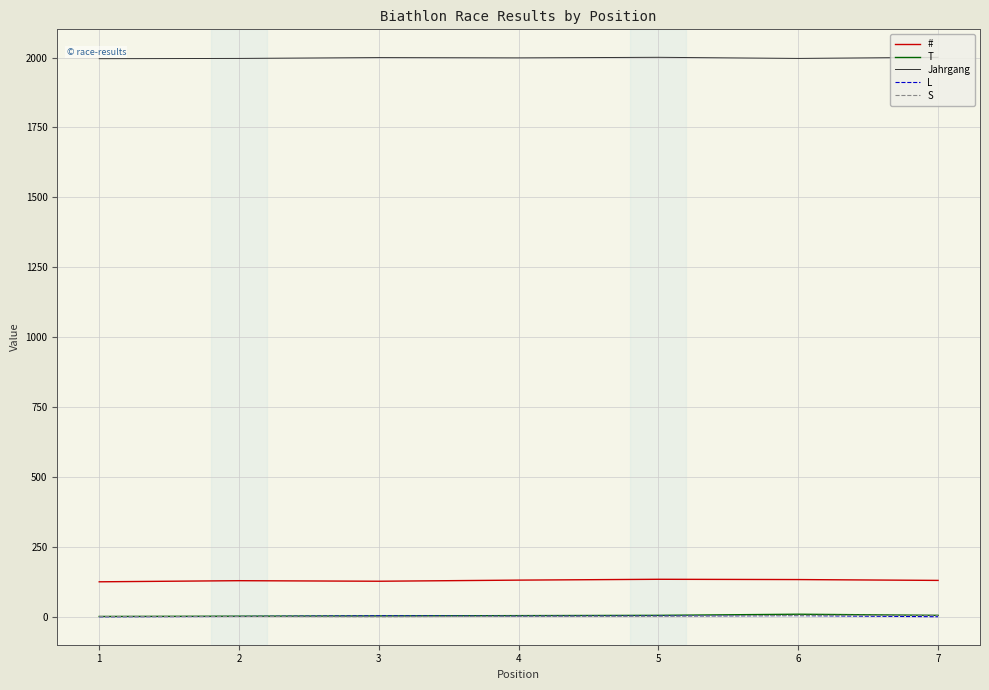

True or false: # and L intersect in this chart.

False